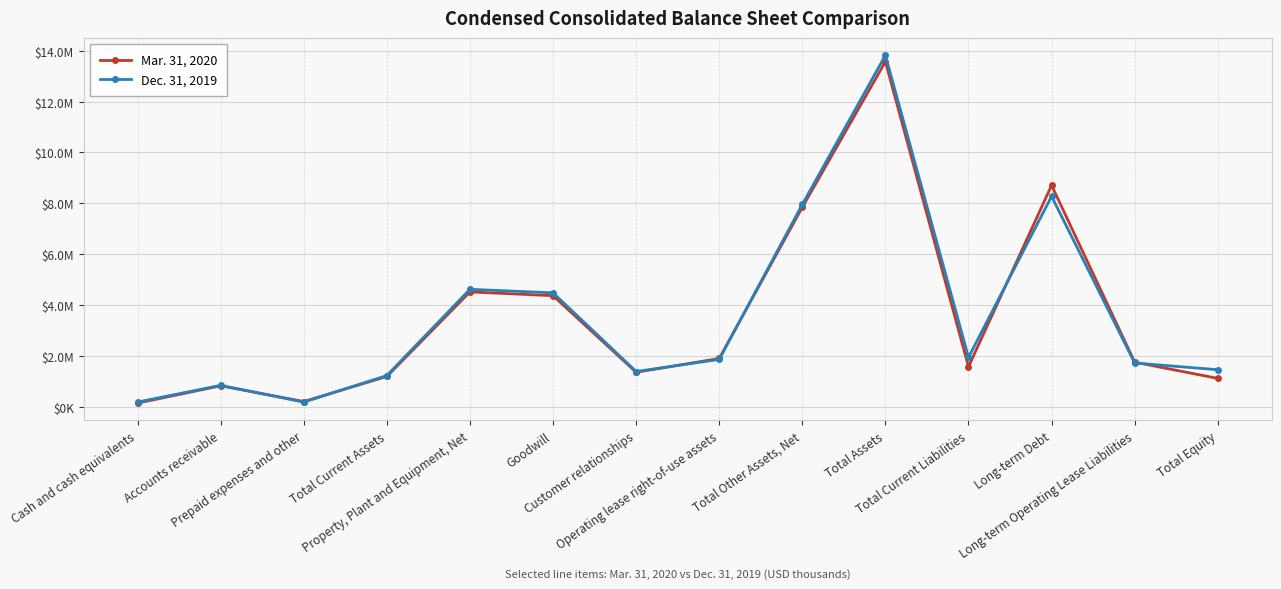

At which label does Mar. 31, 2020 reach its minimum?

Cash and cash equivalents